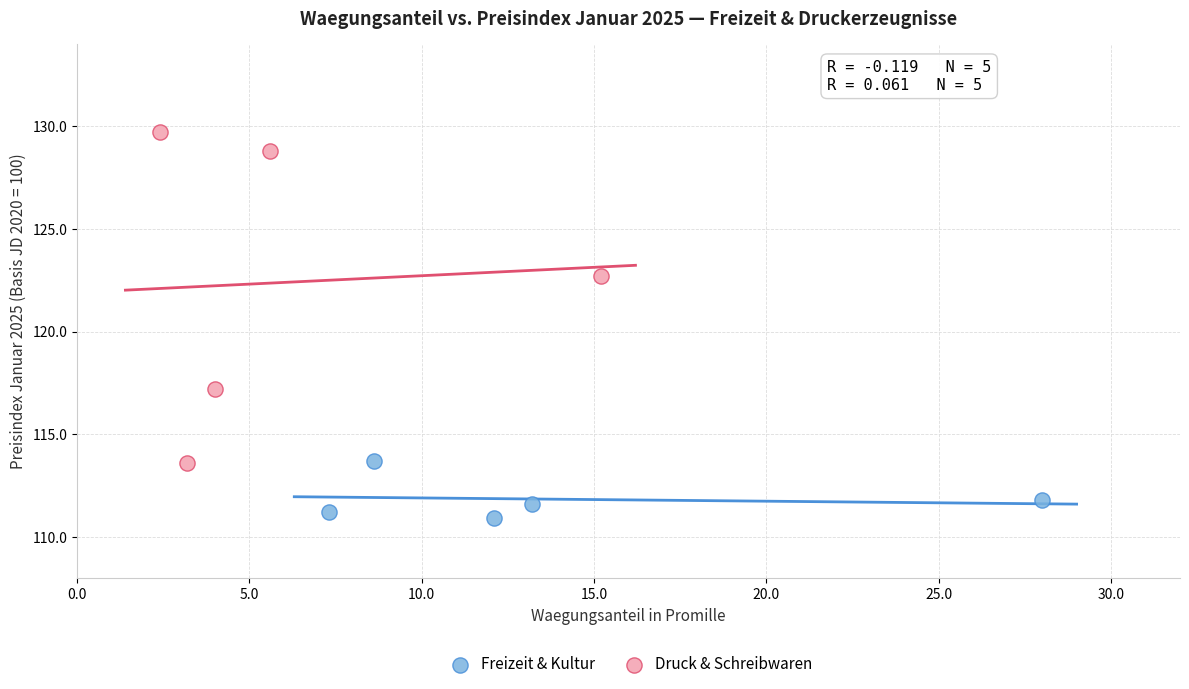

Which series reaches the maximum Y coordinate?

Druck & Schreibwaren